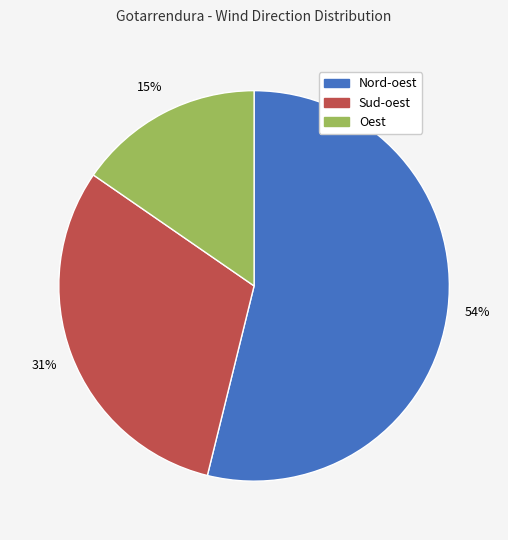

Which has a higher value, Nord-oest or Sud-oest?

Nord-oest